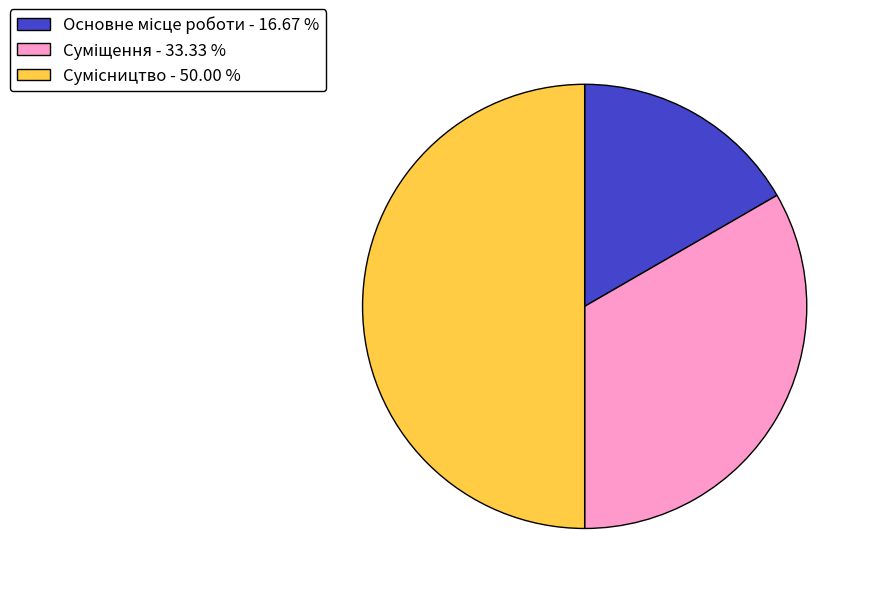

Rank the categories by value from highest to lowest.

Сумісництво, Суміщення, Основне місце роботи